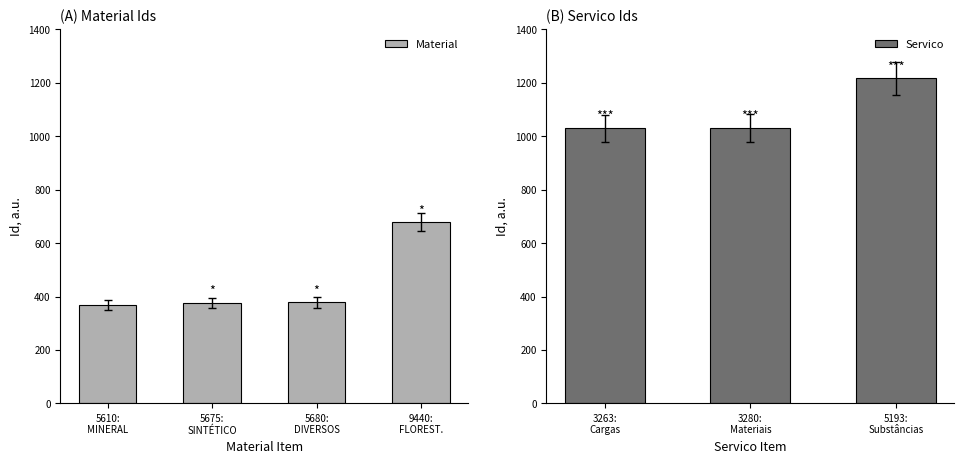

What is the sum of all Material values?

1803